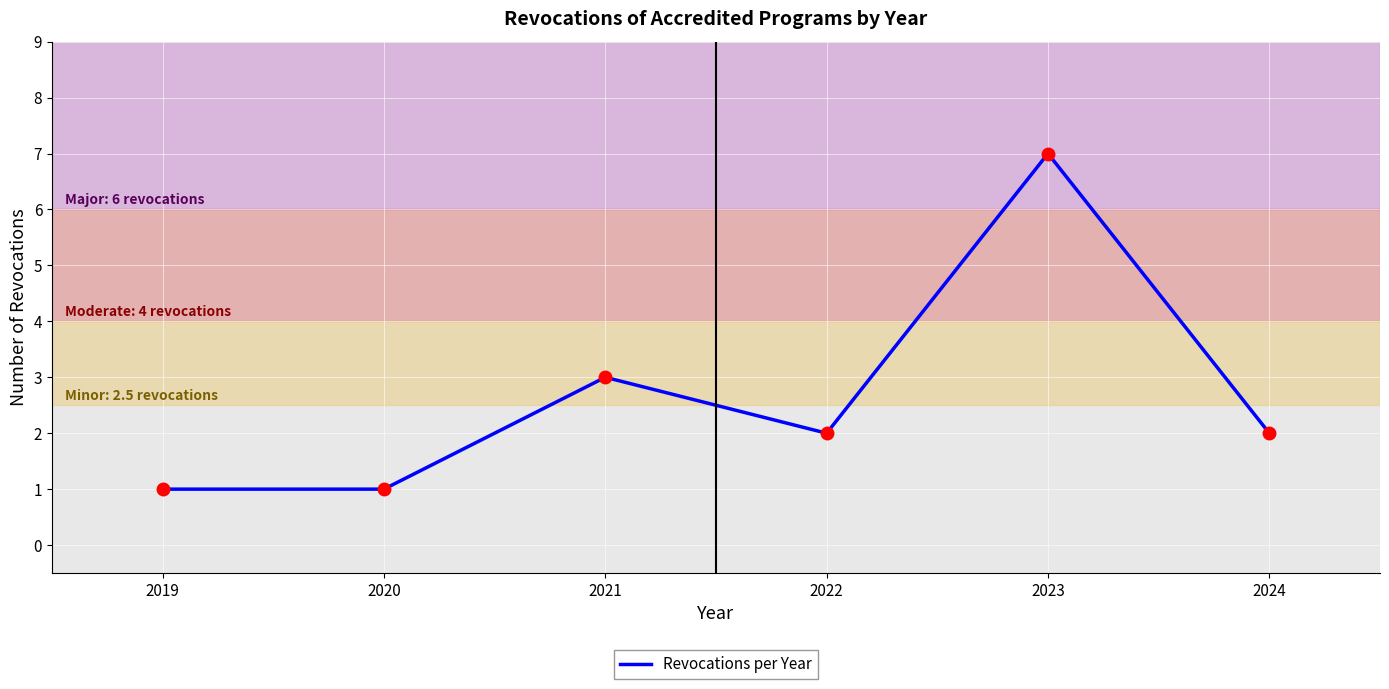

True or false: there are more than 2 points higher than both neighbors.

False